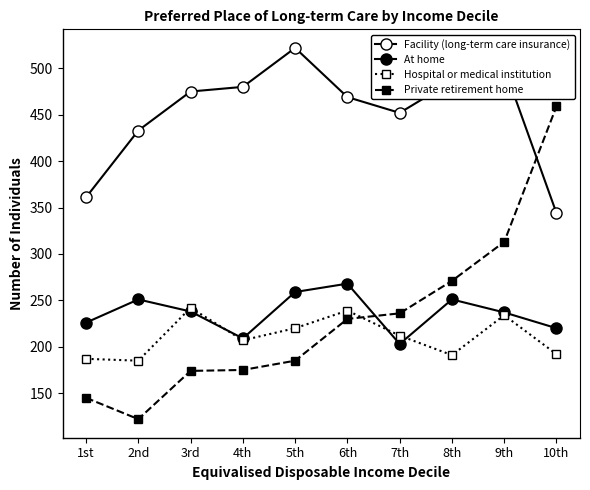

What is the label of the 4th point from the right?

7th